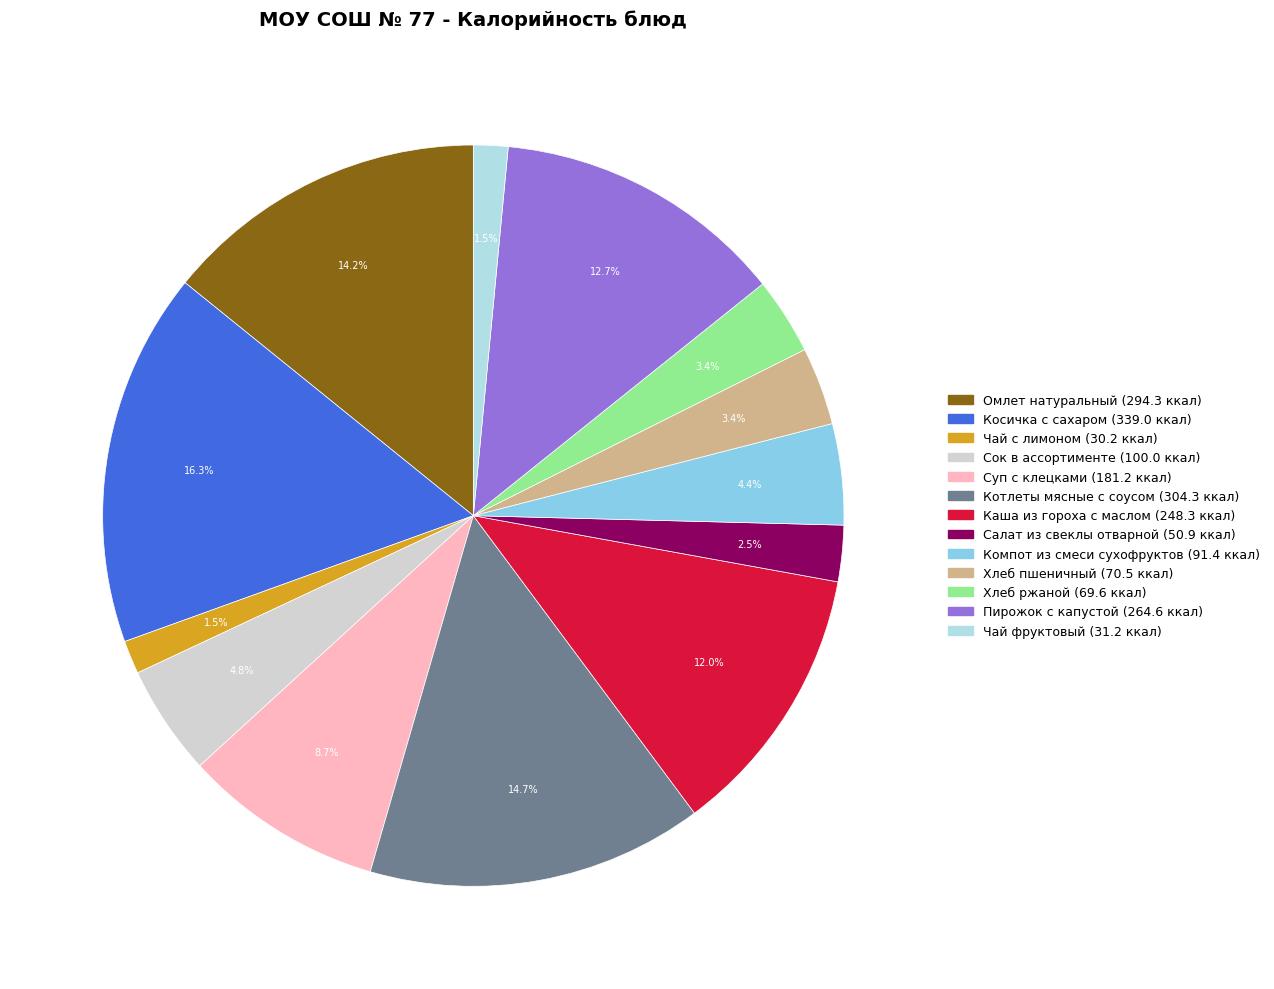

Between Косичка с сахаром and Суп с клецками, which is larger?

Косичка с сахаром